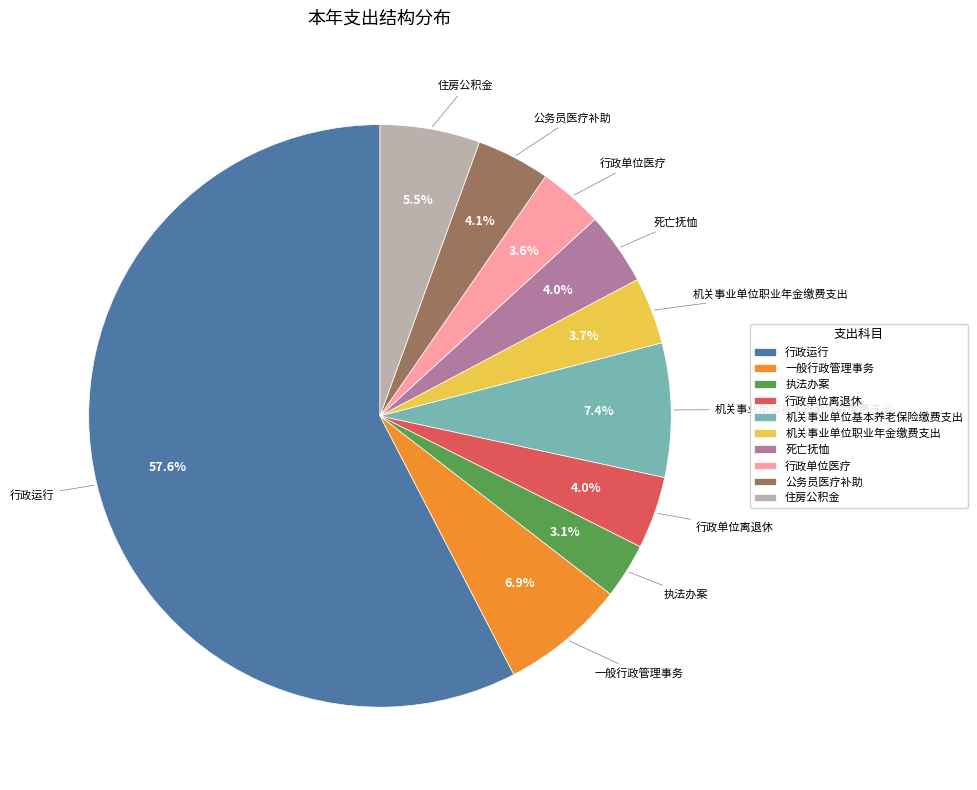

Is there a majority slice in this chart?

Yes